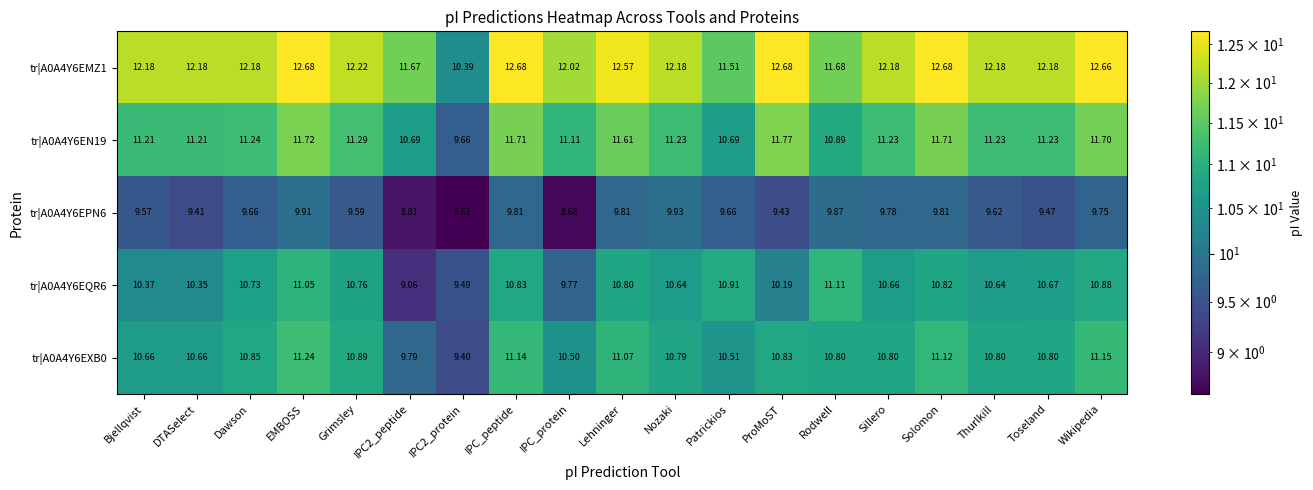

Which series changed the most between Toseland and Wikipedia?

tr|A0A4Y6EMZ1